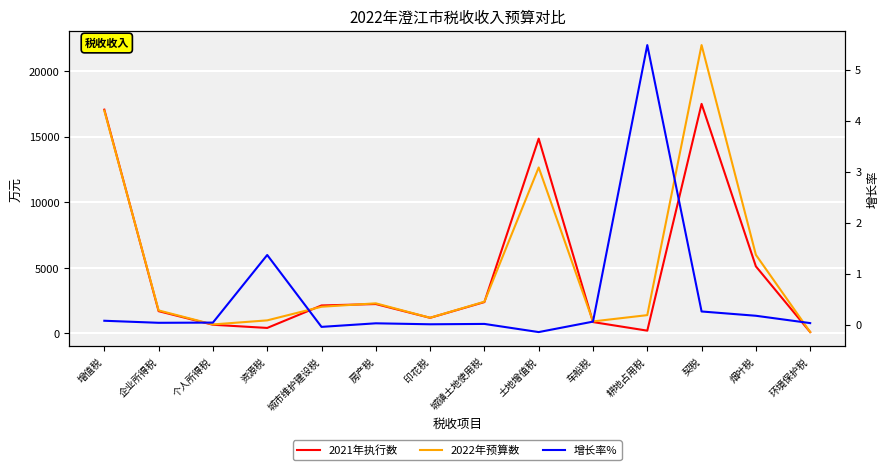

What is the label of the 12th point from the left?

契税